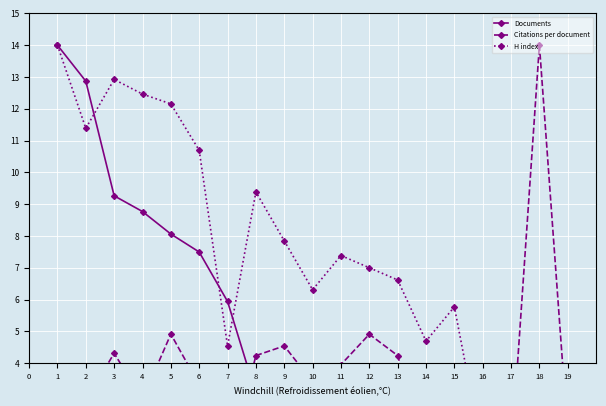

At how many categories does at least one series exceed 11?

6